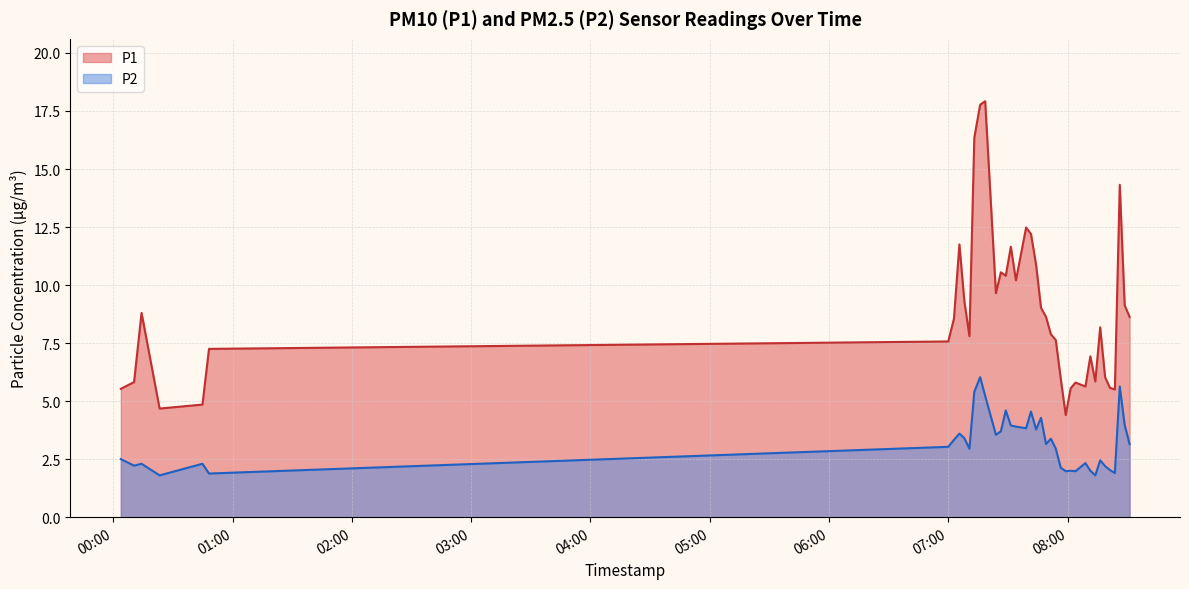

What is the value of the P2 point at the 6th from the left?

1.9